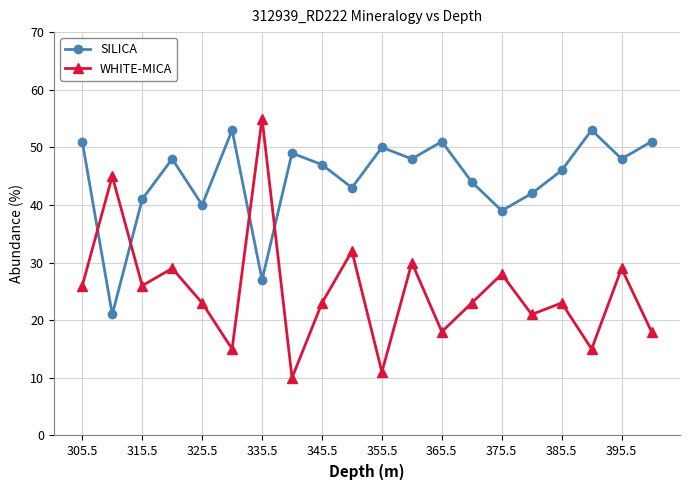

What is the difference between the maximum and minimum values in the WHITE-MICA series?

45